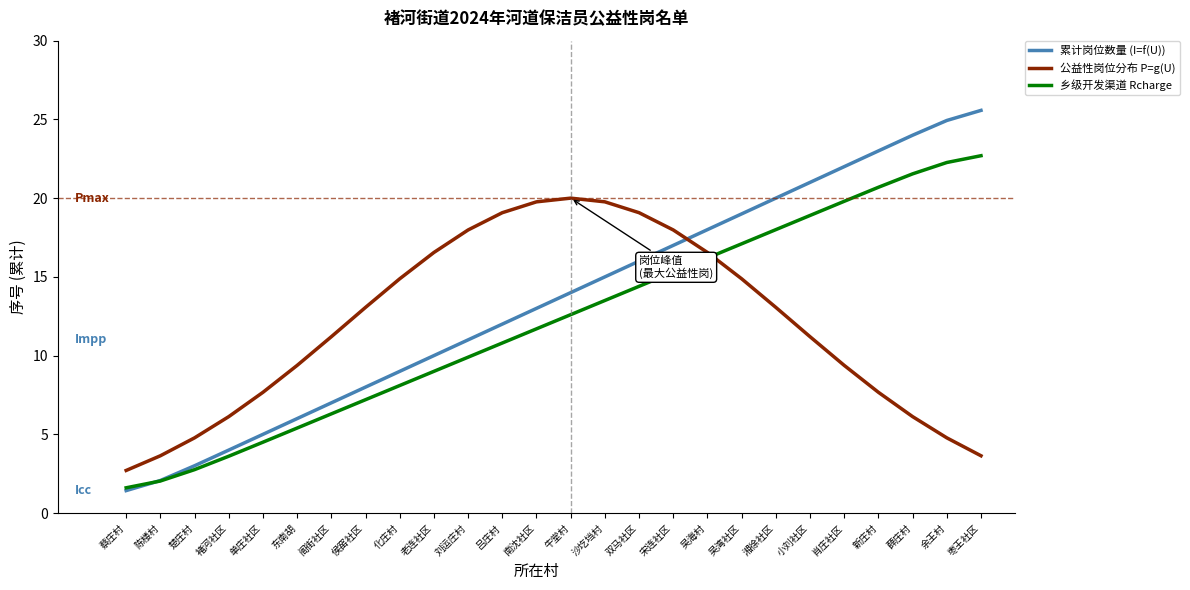

What position from the right is 枣王社区?

1